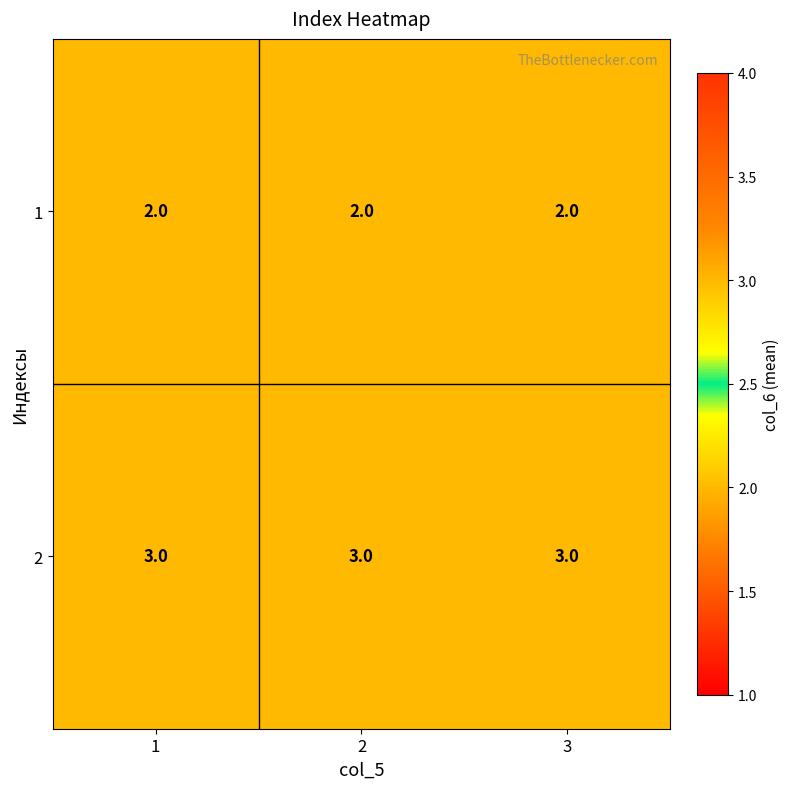

Rank the series by their maximum value, from highest to lowest.

2, 1